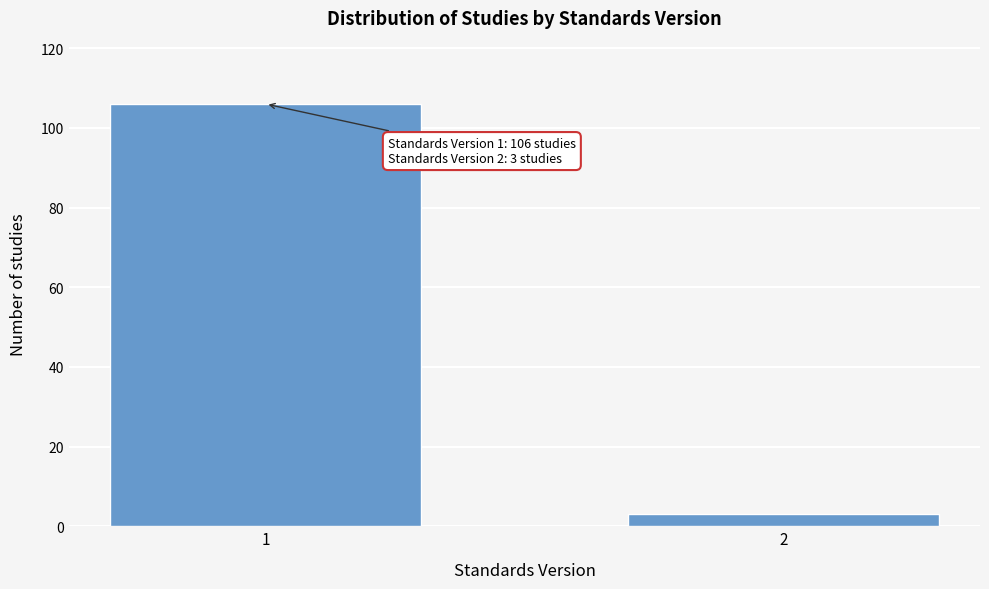

Reading left to right, what are all the values shown in this chart?

106	3